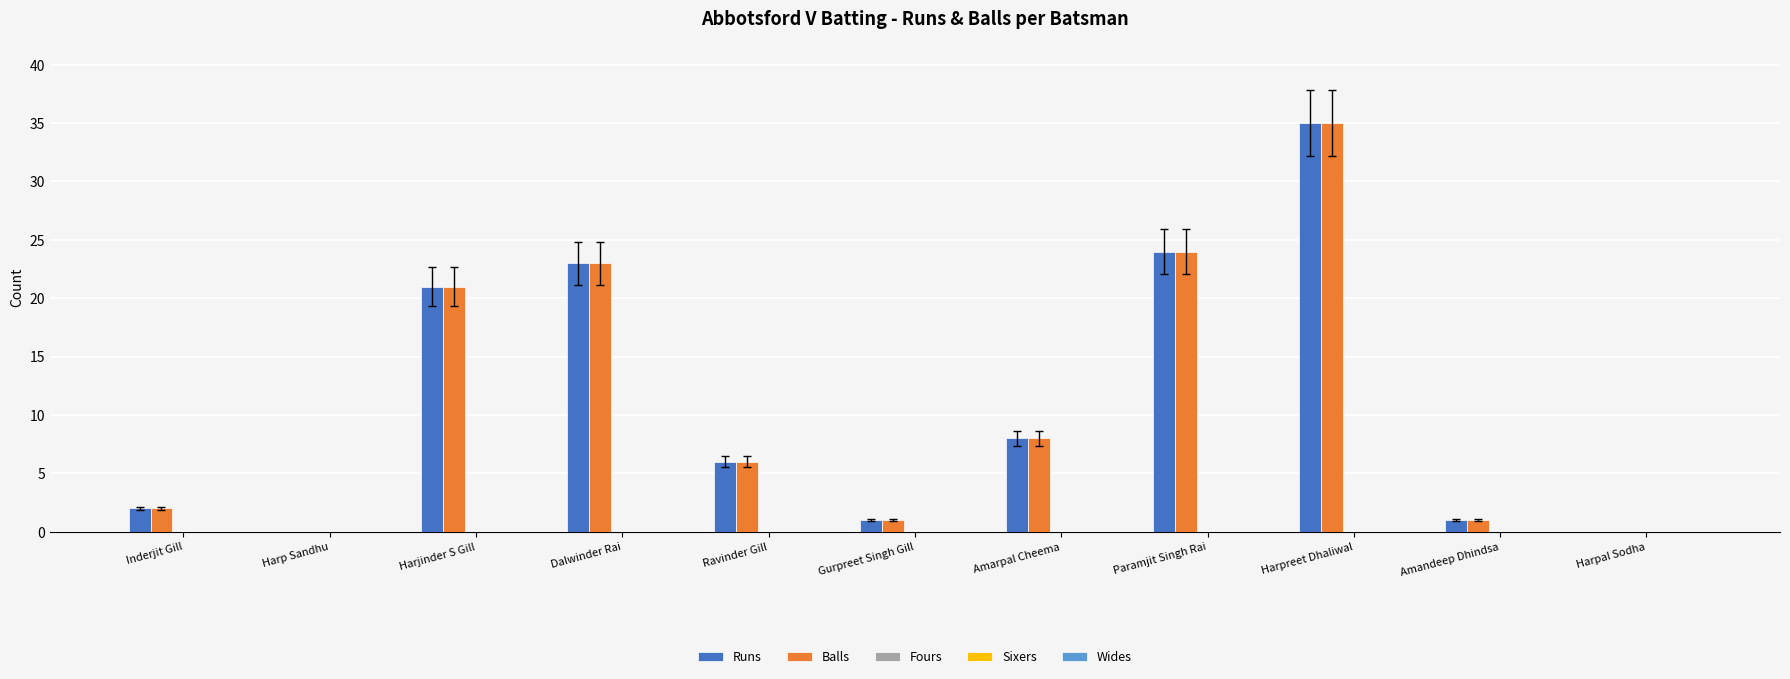

True or false: Balls has a value of 46 at Harpreet Dhaliwal.

False